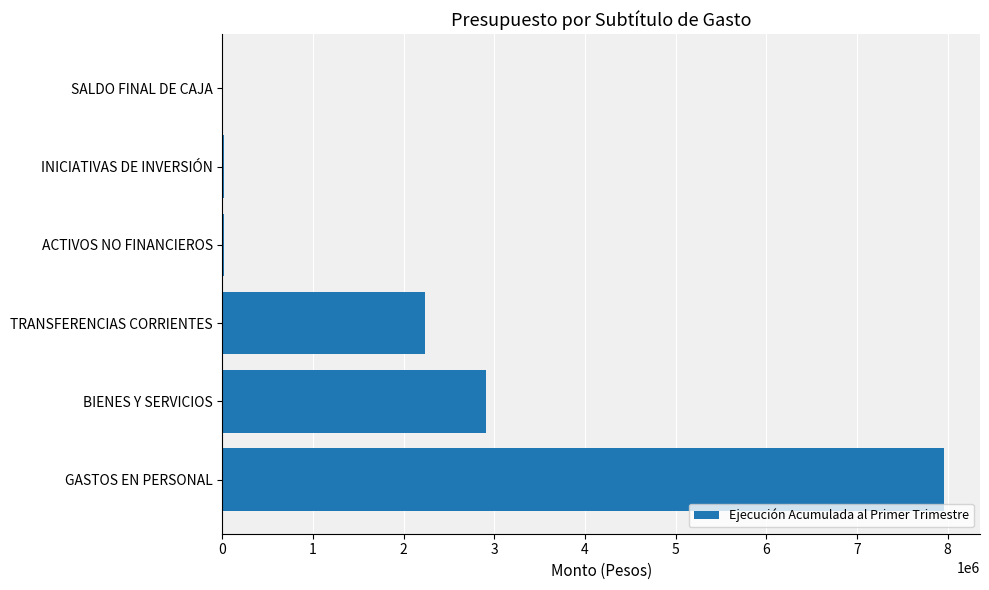

Are the bars horizontal?

Yes